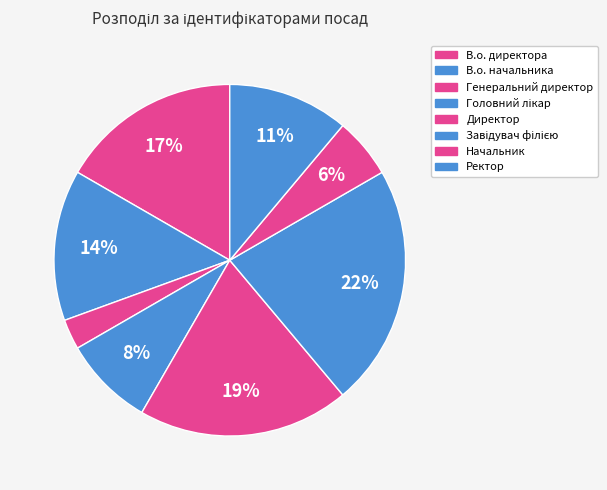

How many segments does this pie chart have?

8